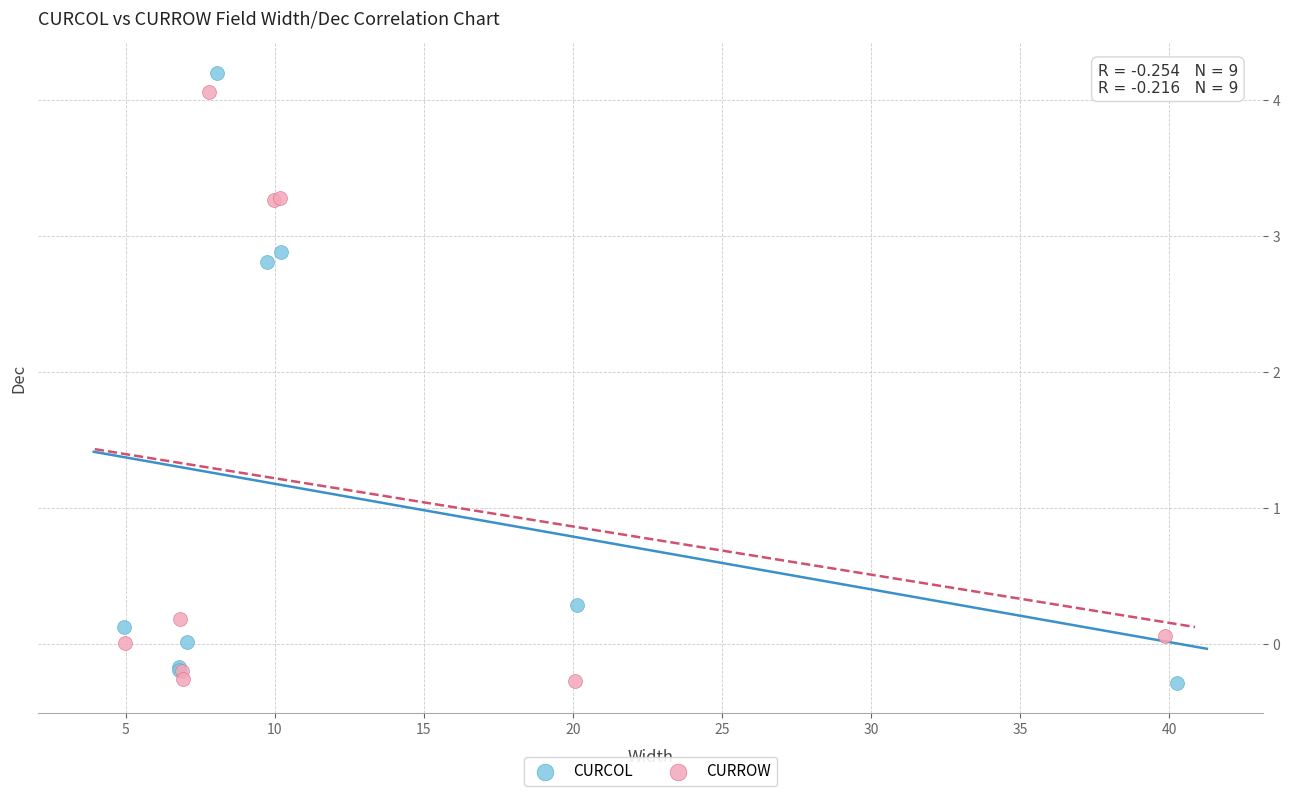

What are all the series names shown in the legend?

CURCOL, CURROW